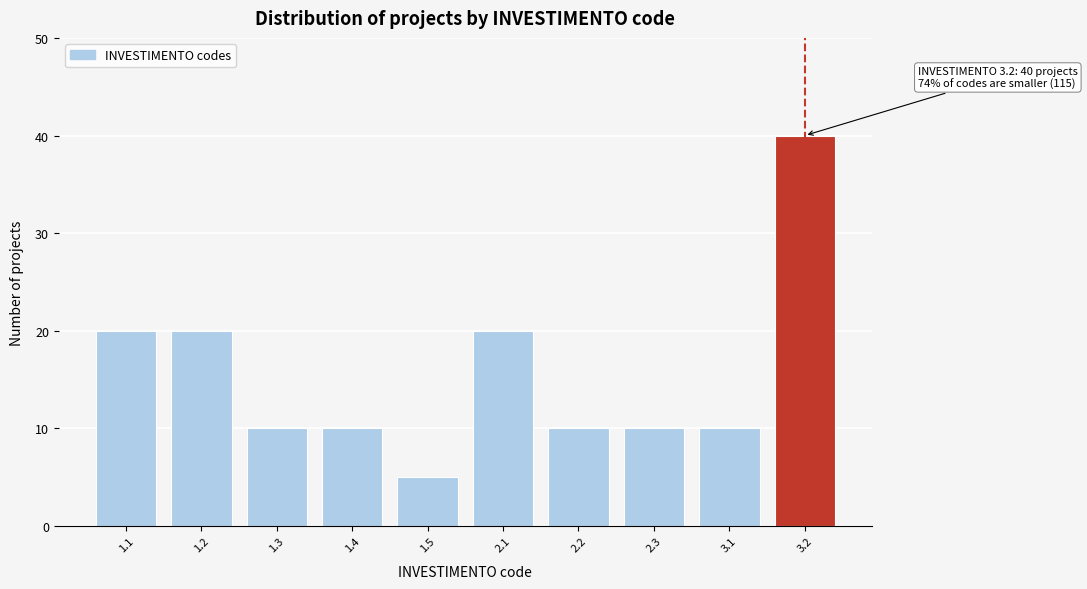

Reading right to left, what are all the values shown in this chart?

3.2=40	3.1=10	2.3=10	2.2=10	2.1=20	1.5=5	1.4=10	1.3=10	1.2=20	1.1=20